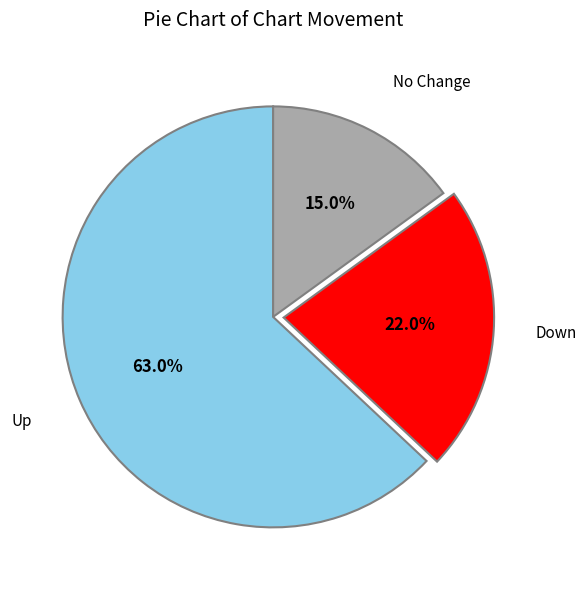

Is there a majority slice in this chart?

Yes